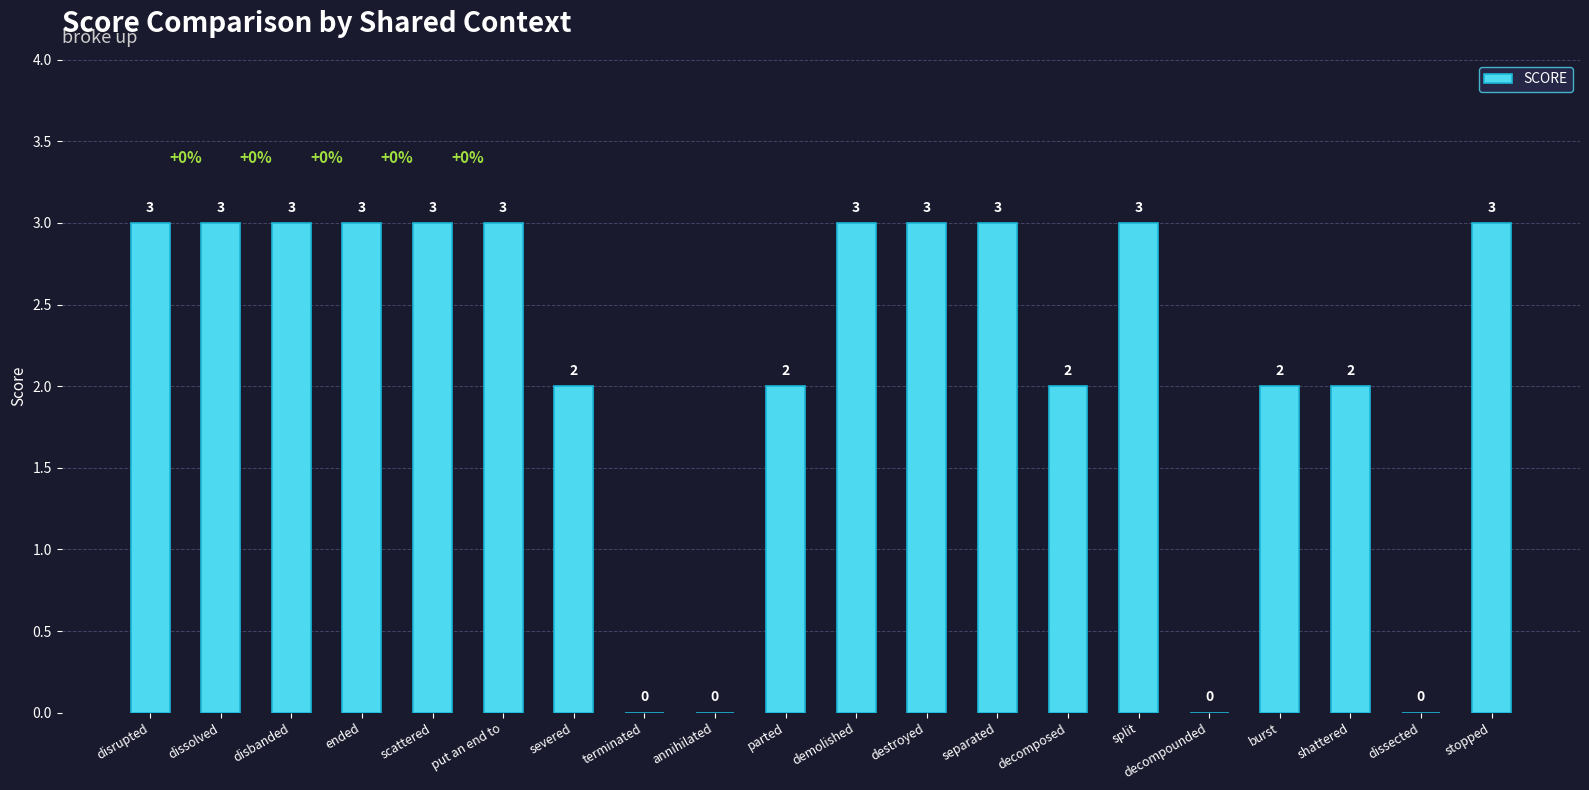

Is it true that the value at disrupted is 3?

True